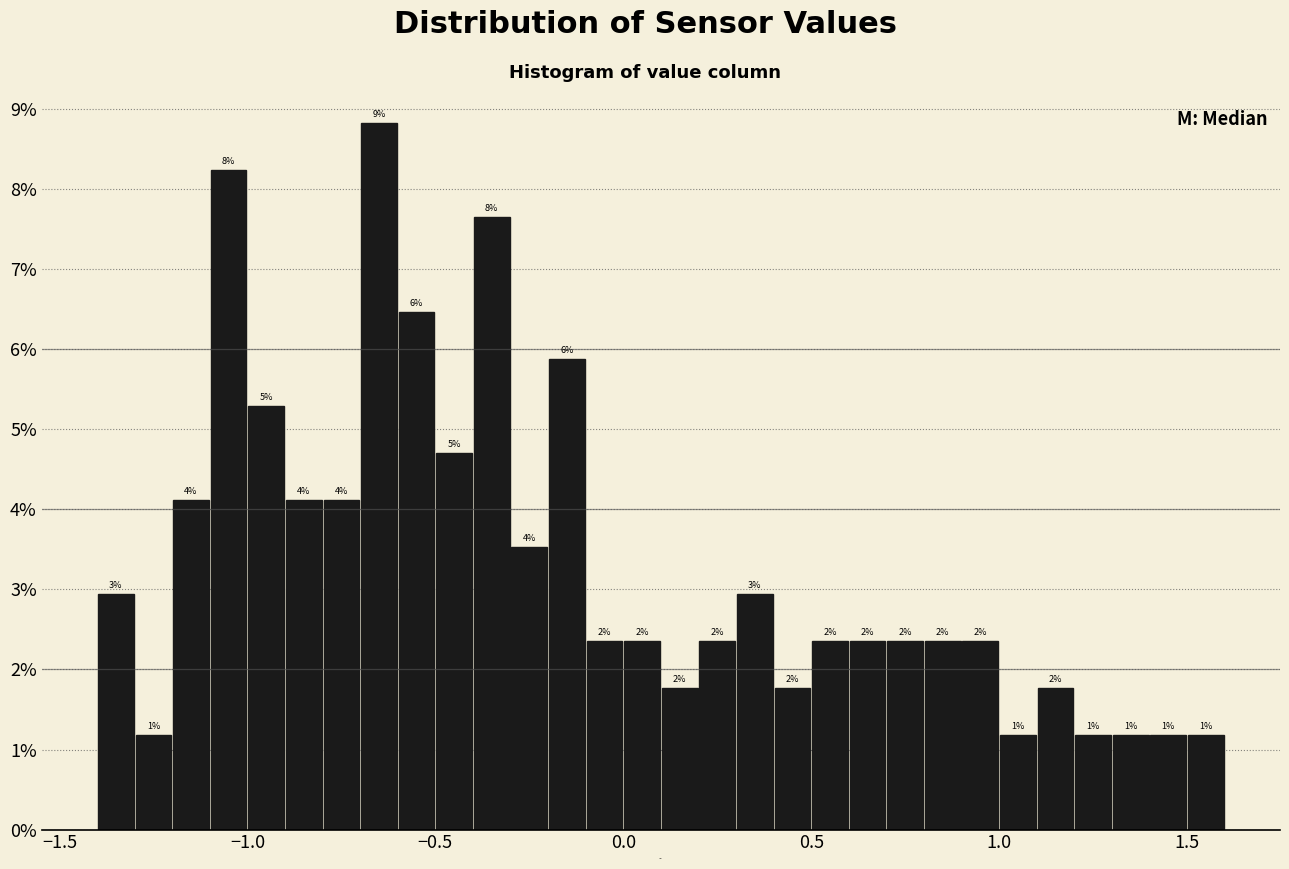

Around what value on the x-axis is the tallest bar? Give the approximate position of its centre, as read against the axis.

-0.65